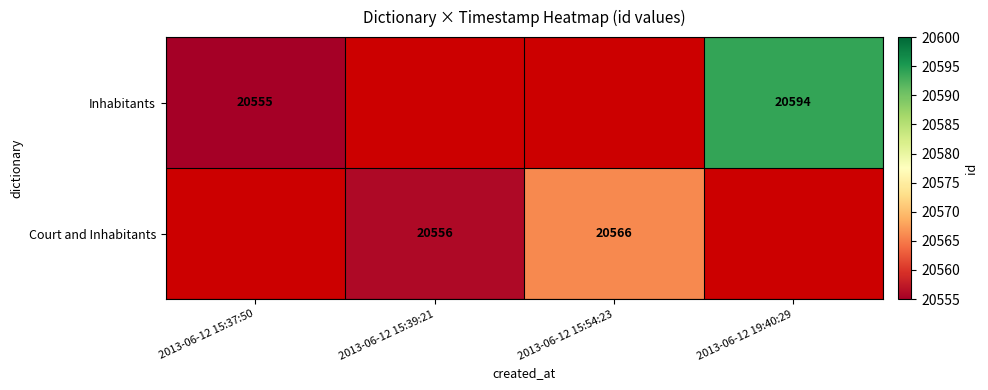

At which category does the chart reach its peak across all series?

2013-06-12 19:40:29